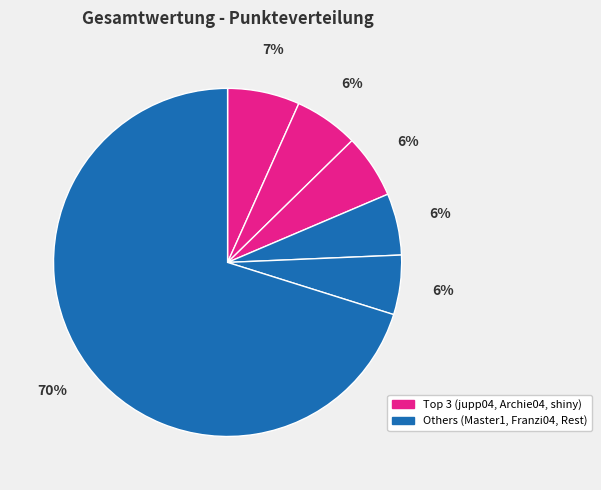

How many slices are in this pie chart?

6